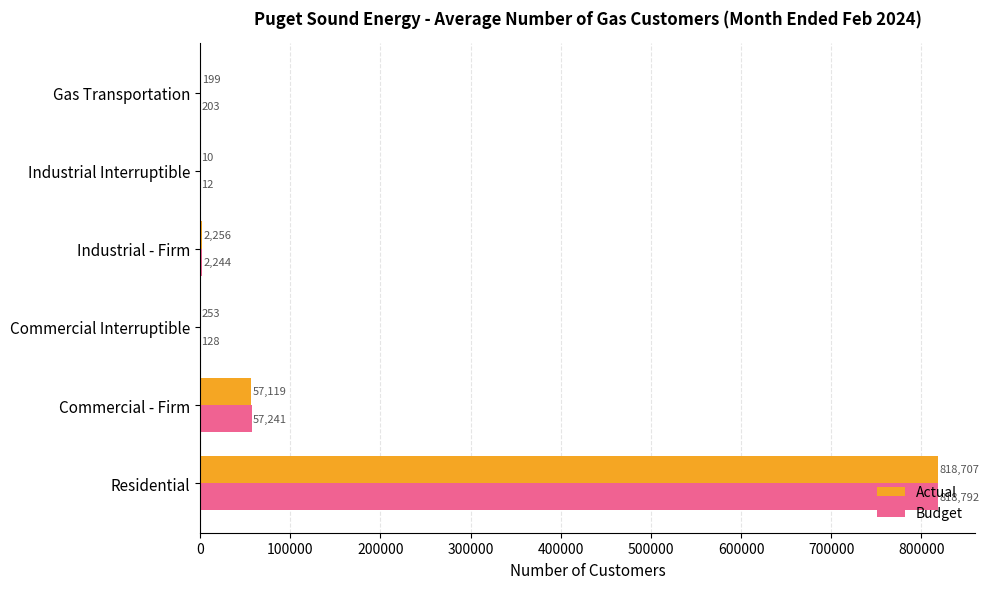

At which category does the chart reach its peak across all series?

Residential